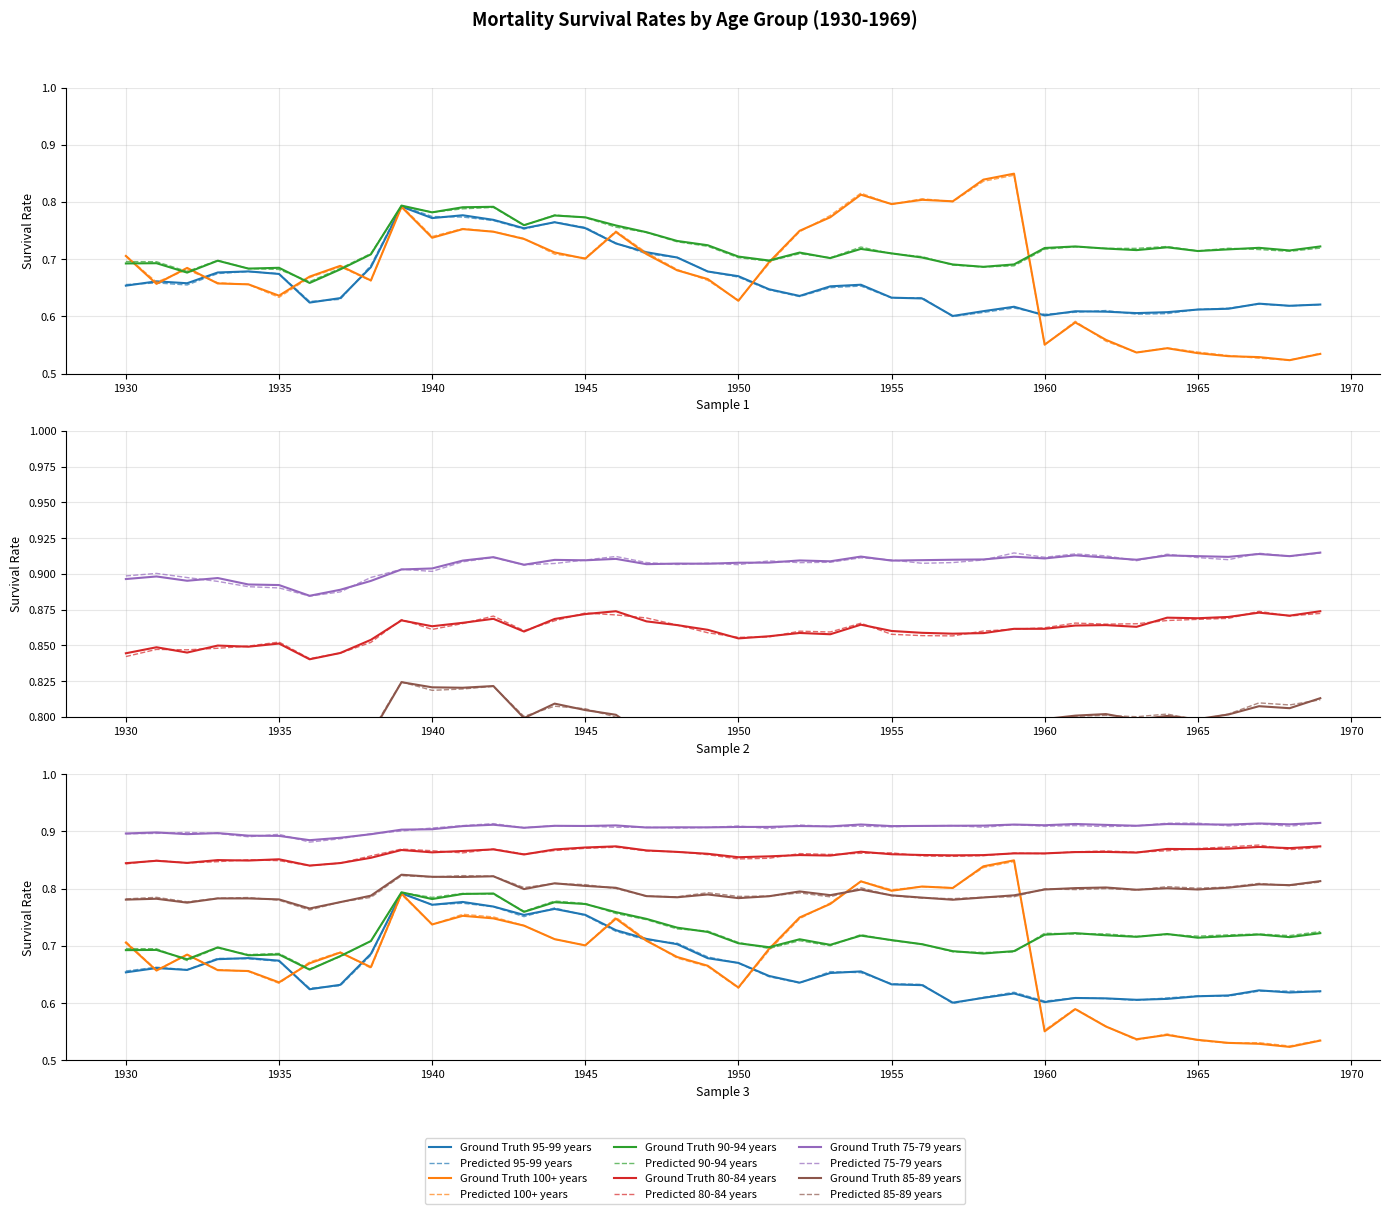

Read the 90-94 years value at 1945.

0.7